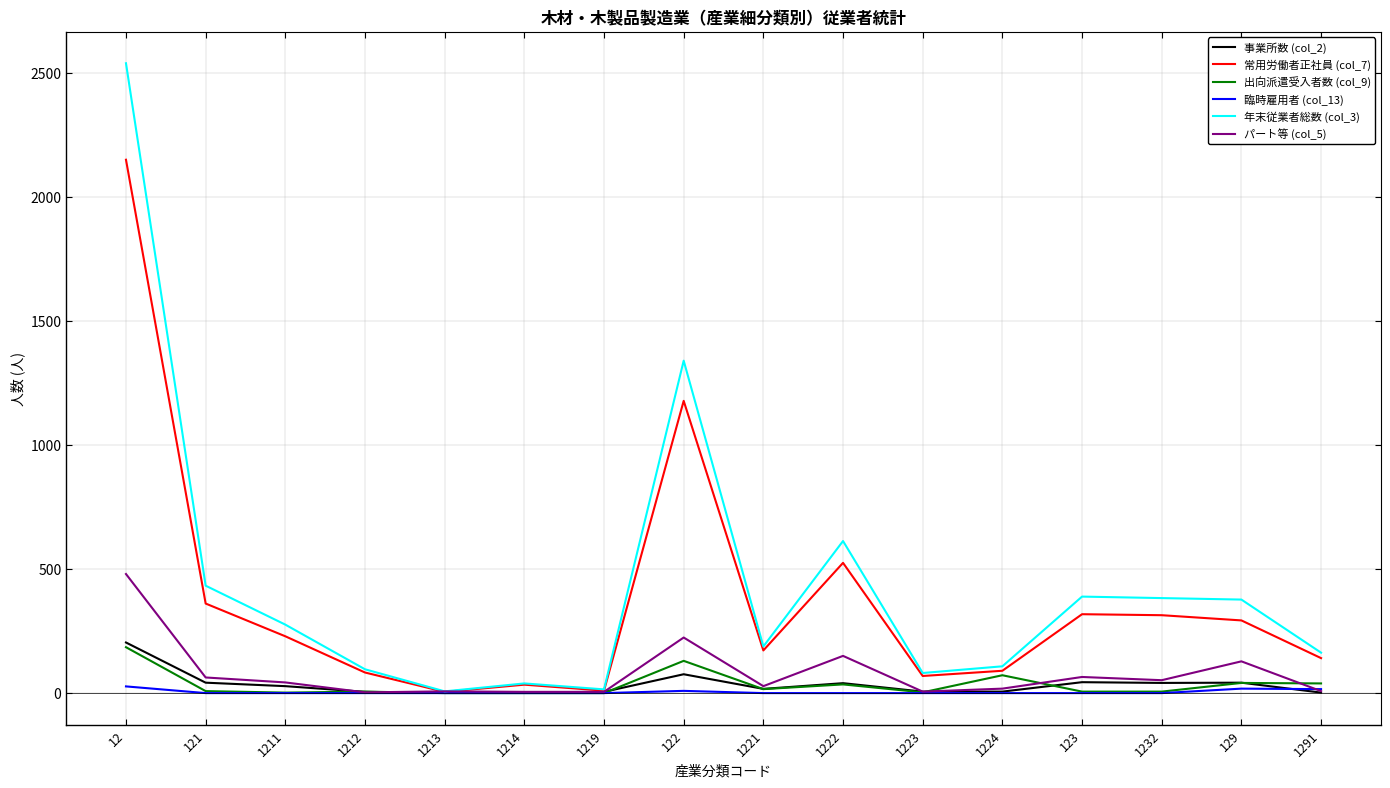

True or false: 事業所数 (col_2) and 出向派遣受入者数 (col_9) intersect in this chart.

True